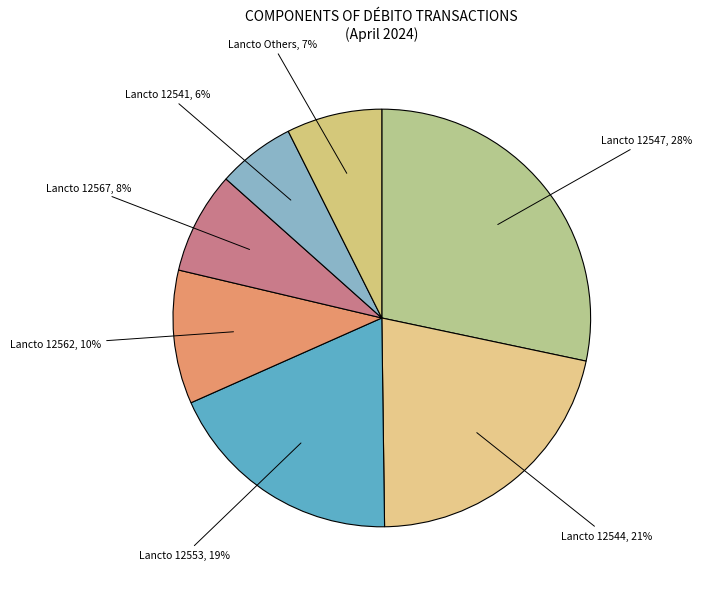

Count the number of slices in the pie.

7